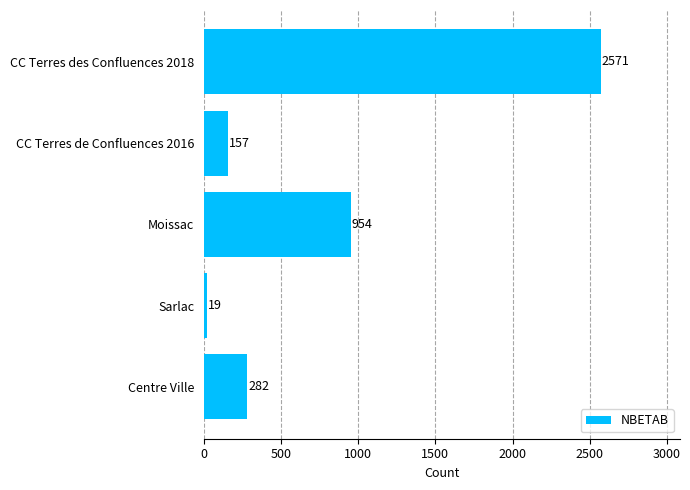

Is it true that the value at Centre Ville is 433?

False